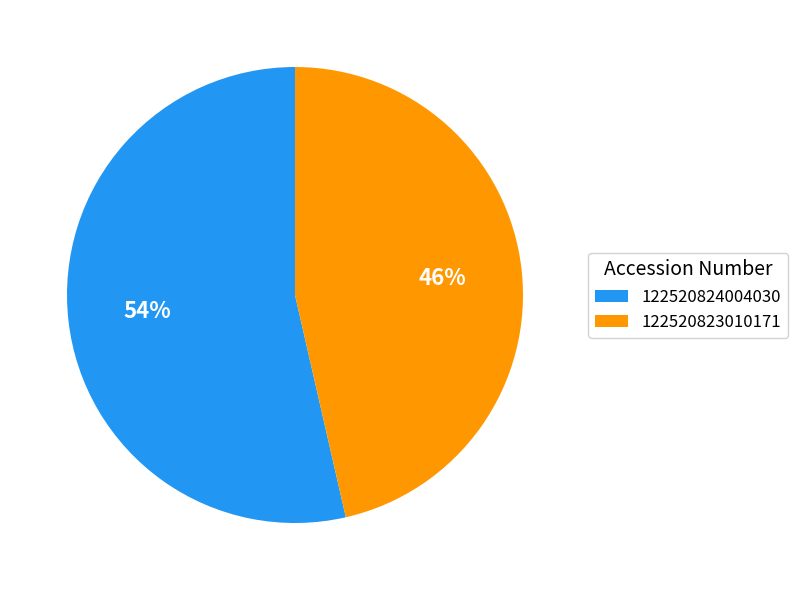

Is the sum of 122520824004030 and 122520823010171 greater than half?

Yes